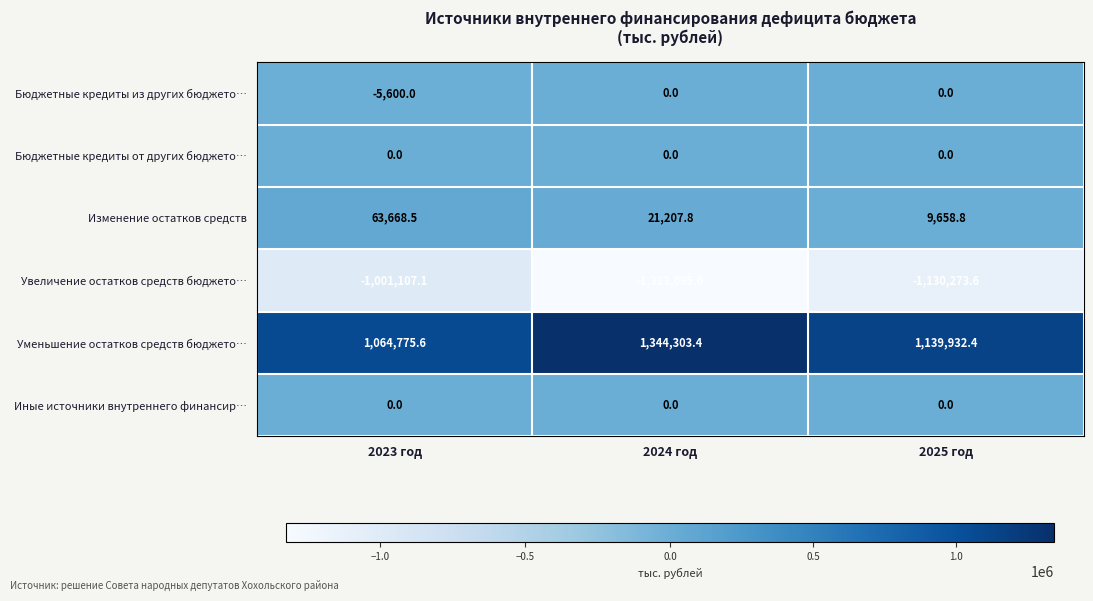

List the labels in order of Уменьшение остатков средств бюджето… value, largest first.

2024 год, 2025 год, 2023 год